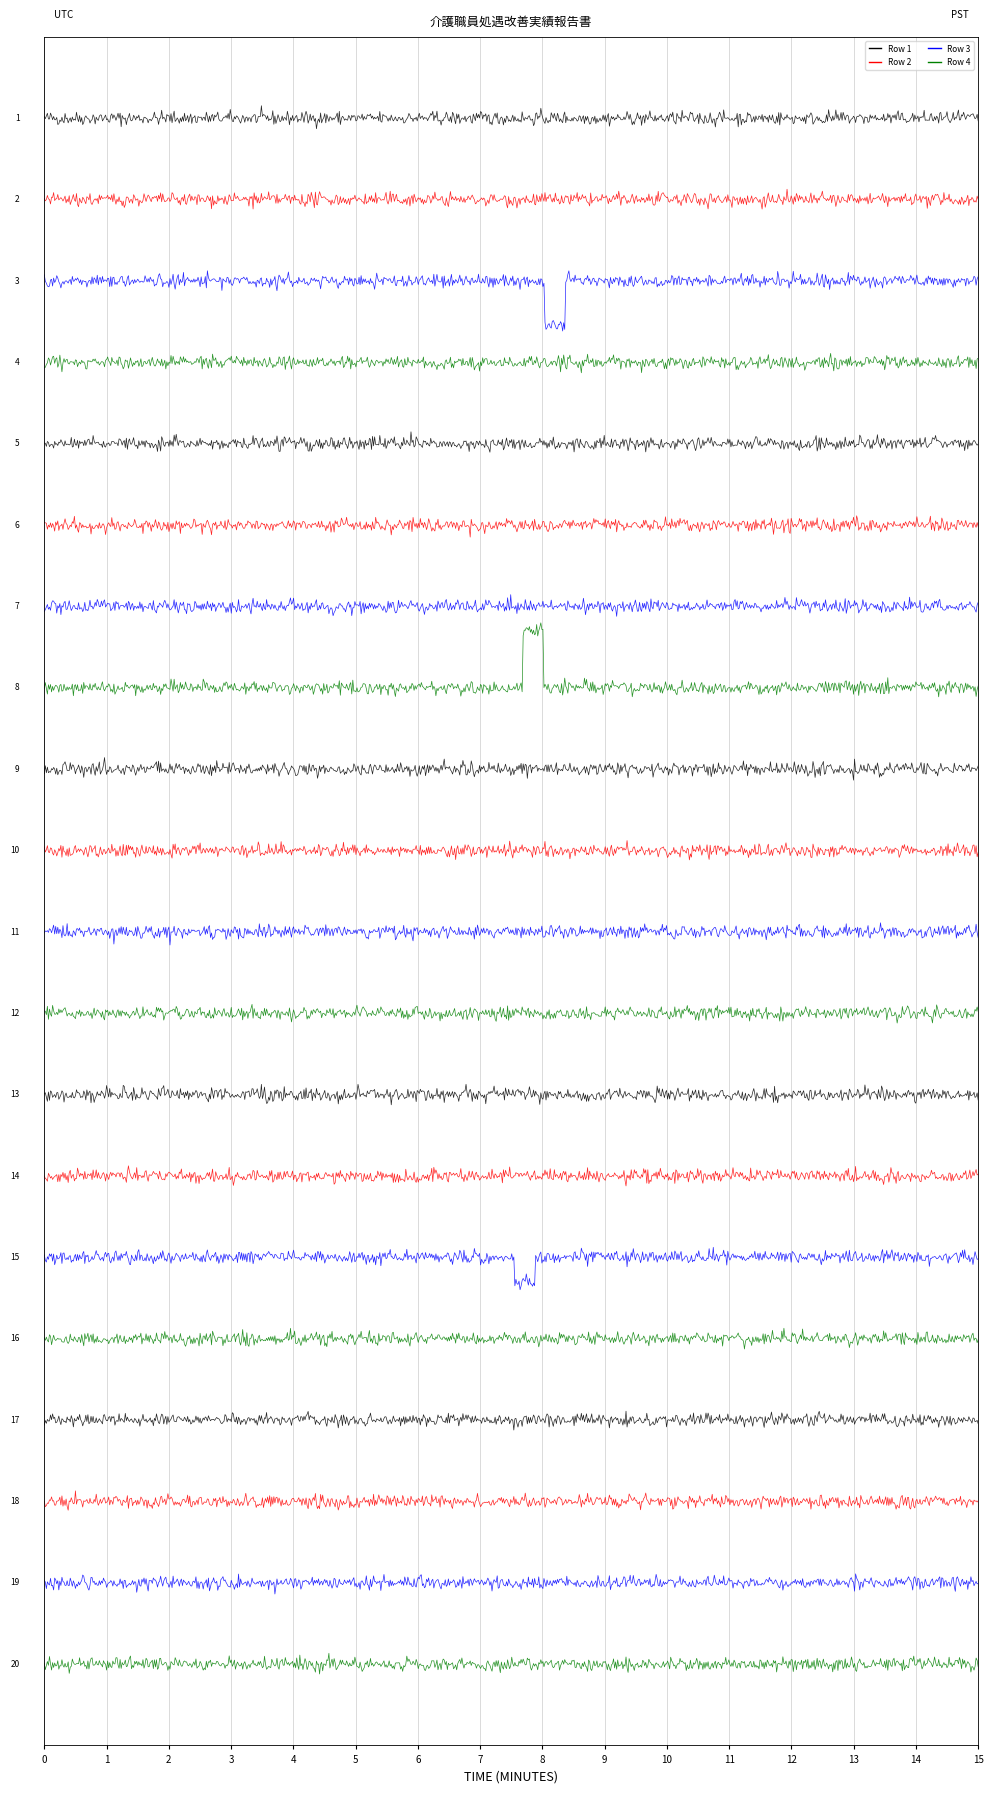

Does the chart have visible grid lines?

Yes